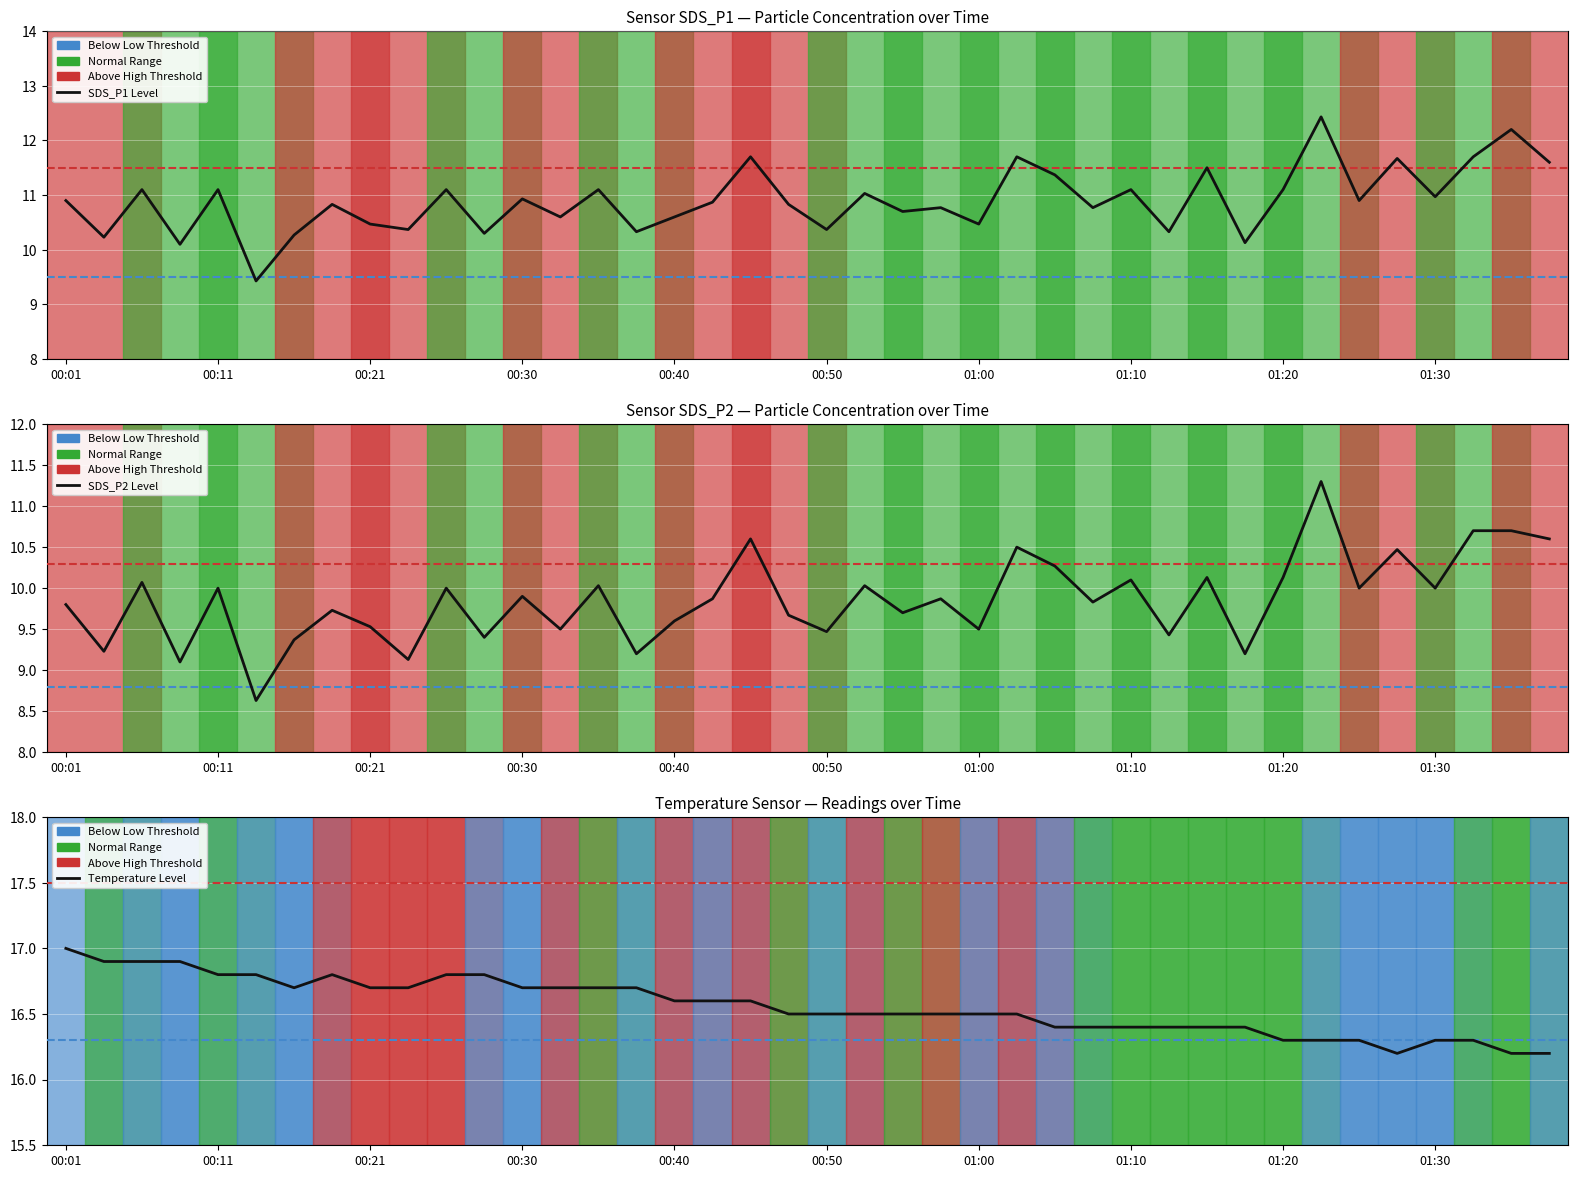

Is the value of SDS_P1 at 00:21 greater than the value of SDS_P2 at 00:43?

Yes